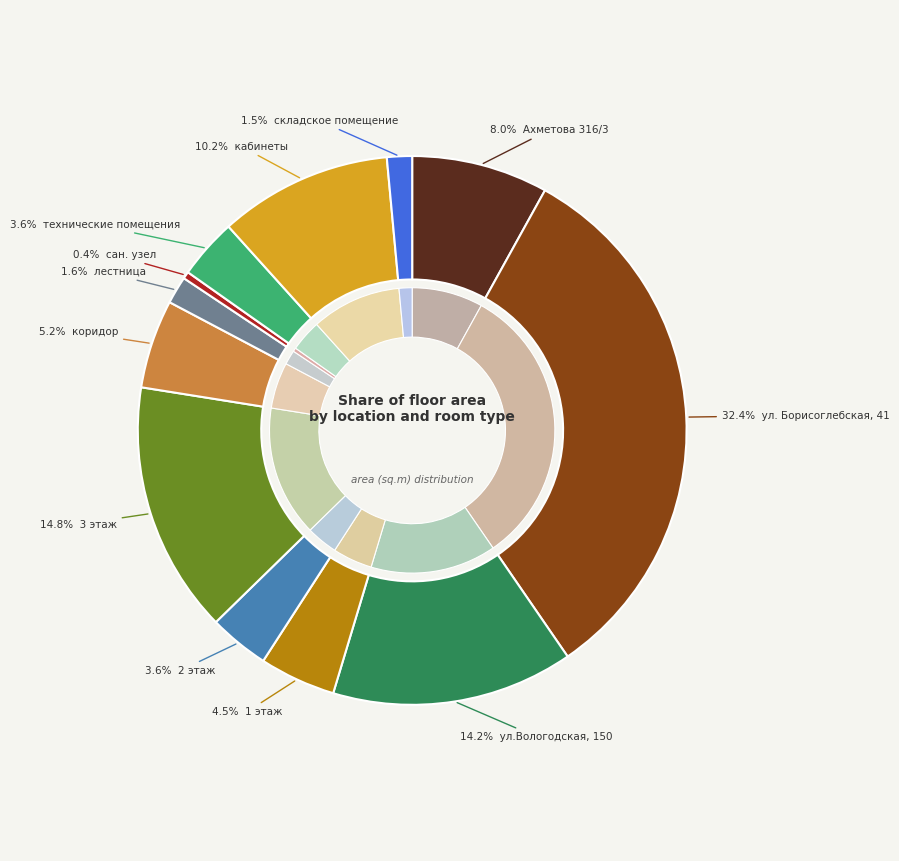

Rank the categories by value from lowest to highest.

сан. узел, складское помещение, лестница, технические помещения, 2 этаж, 1 этаж, коридор, Ахметова 316/3, кабинеты, ул.Вологодская, 150, 3 этаж, ул. Борисоглебская, 41